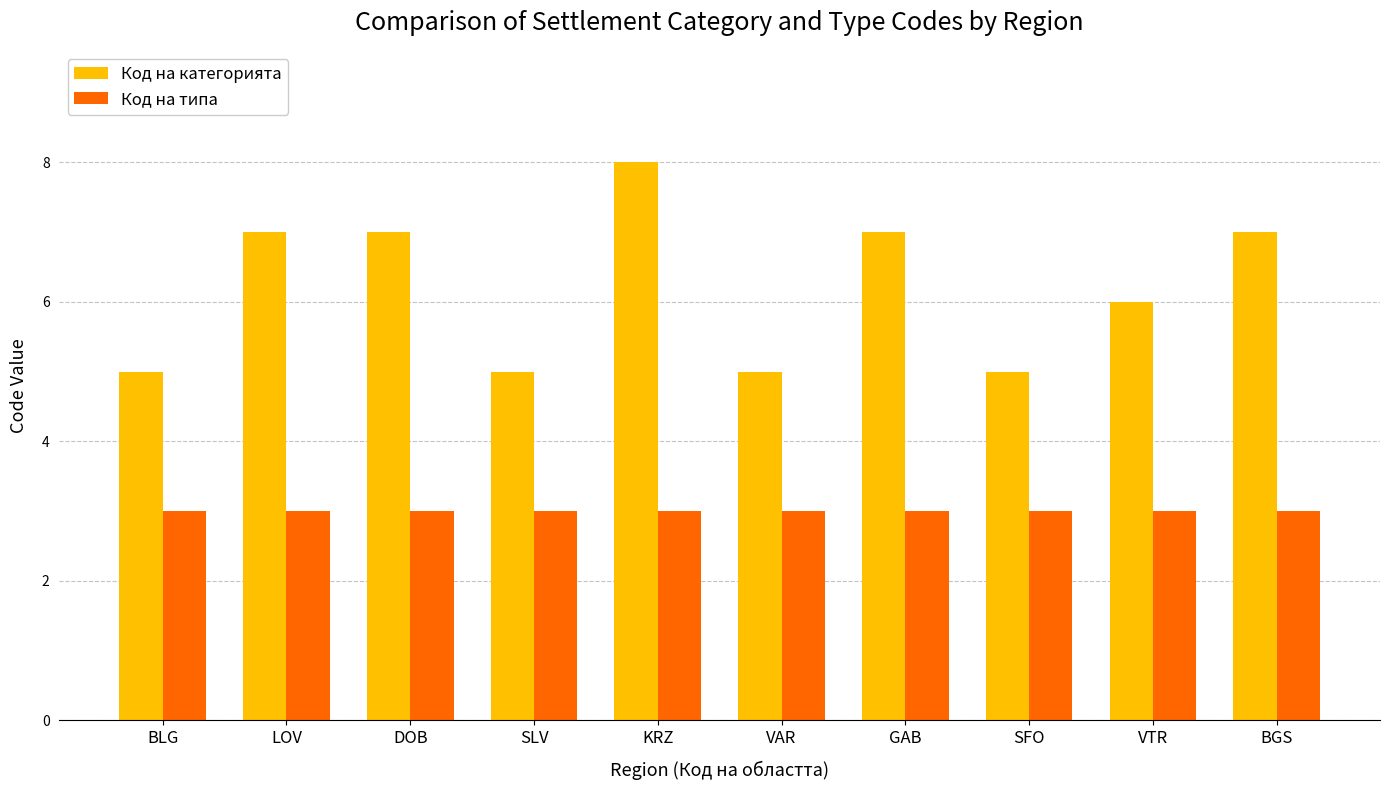

Is the value of Код на категорията at VAR greater than the value of Код на типа at BLG?

Yes